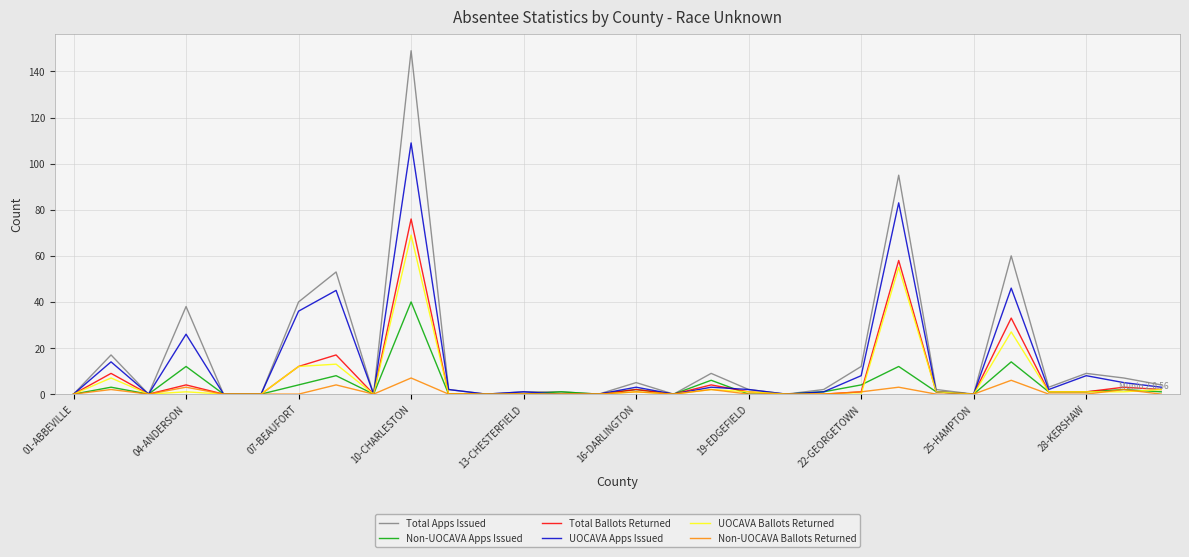

Count the number of categories in the chart.

30